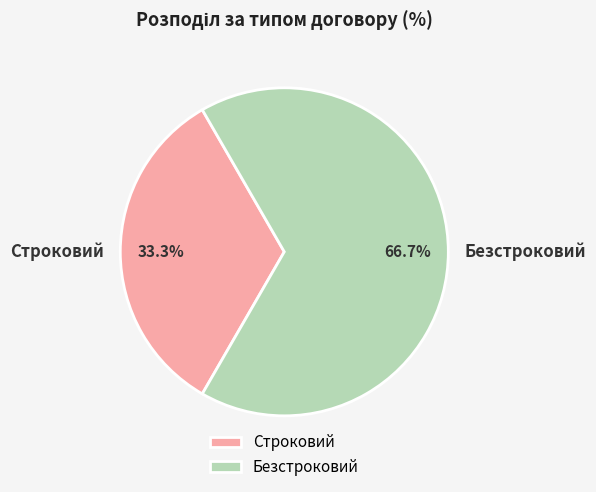

Count the number of slices in the pie.

2